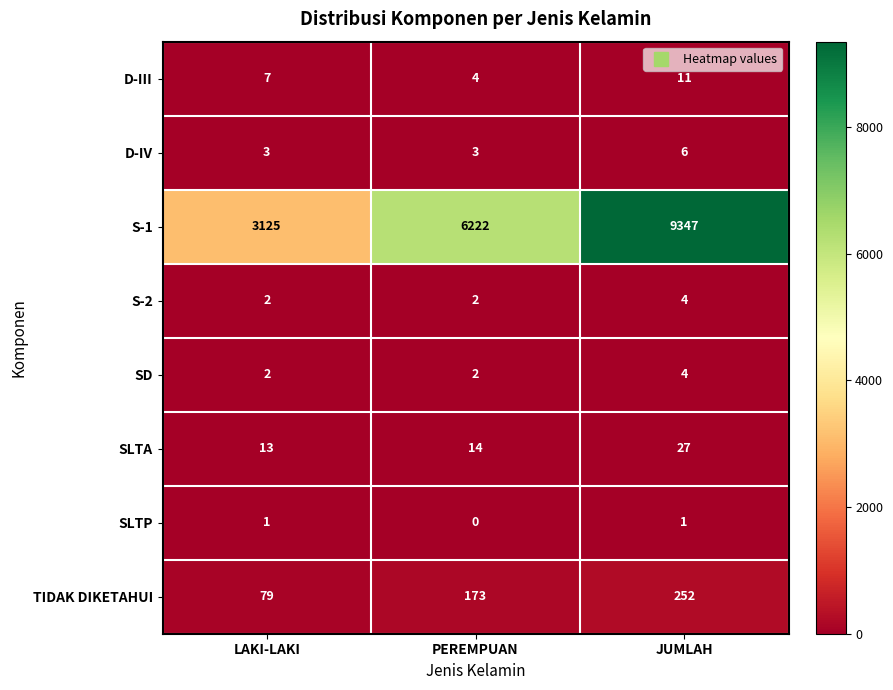

What is the total value across all series at PEREMPUAN?

6420